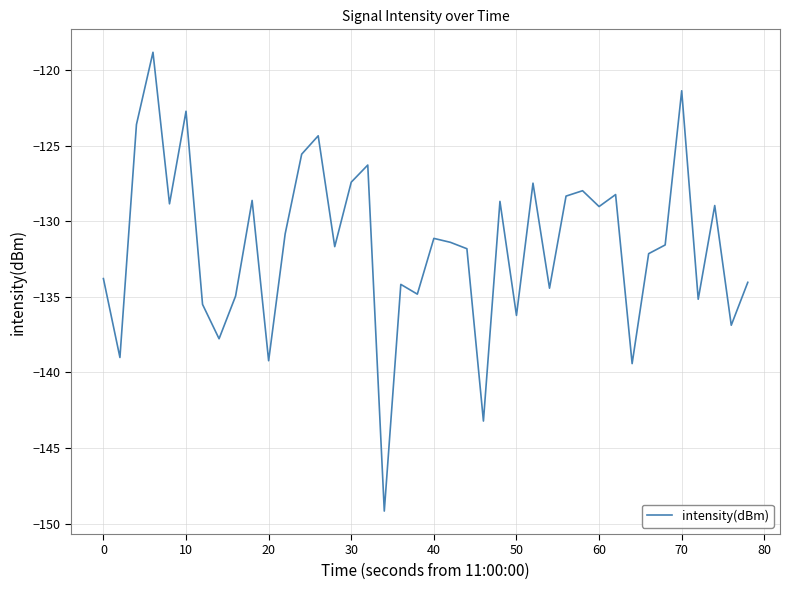

What is the minimum value shown in the chart?

-149.2